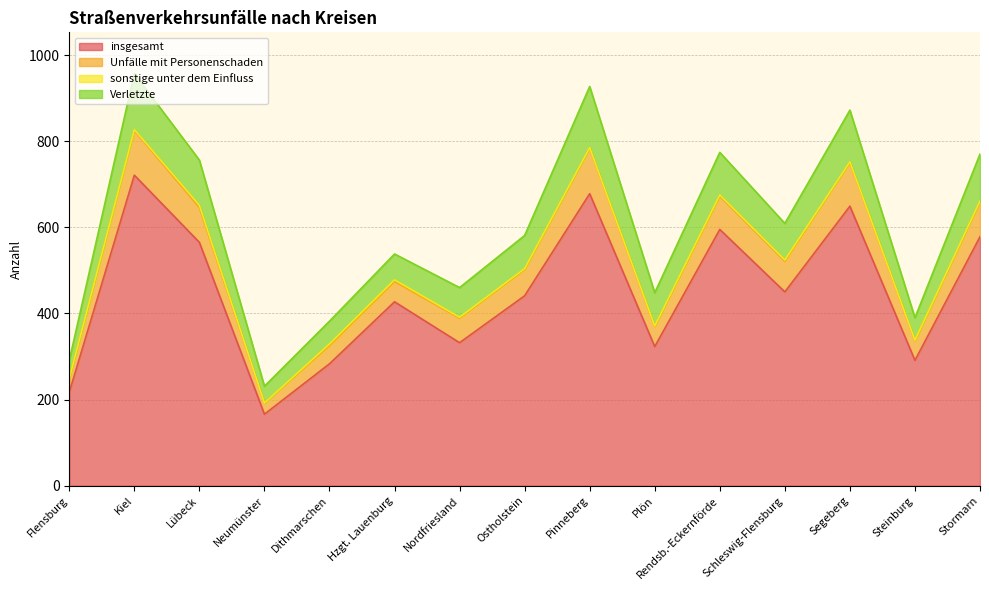

What is the difference between the maximum and second lowest values in the insgesamt series?

504